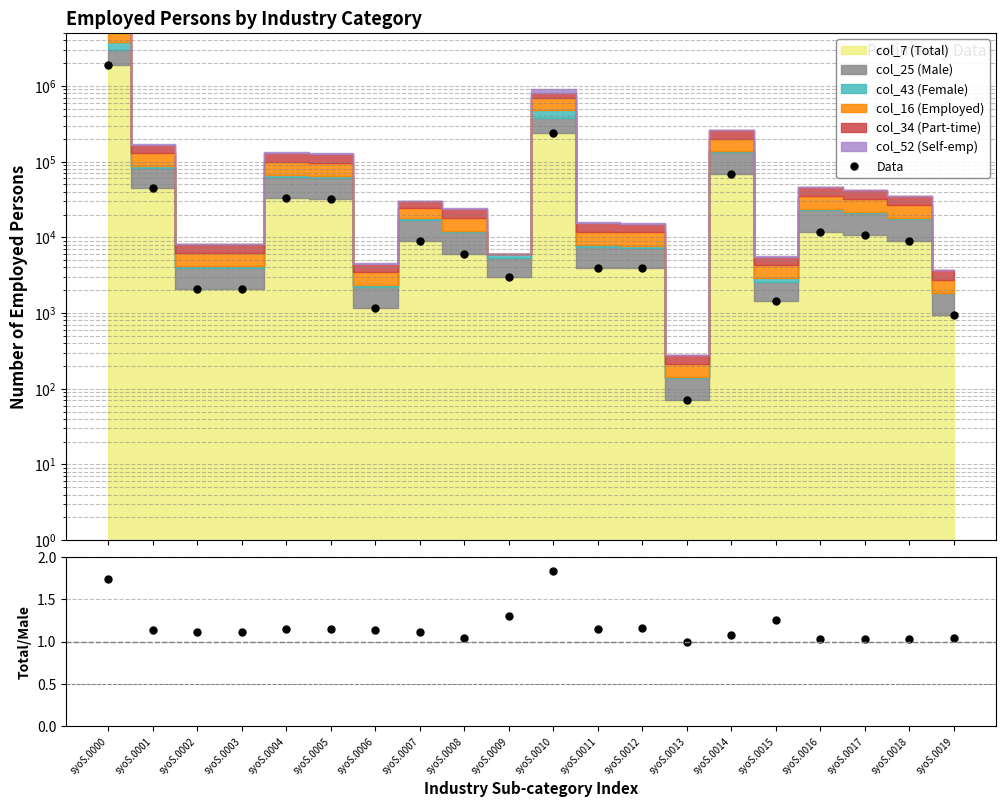

How many values in the Data series are below 8940?

10